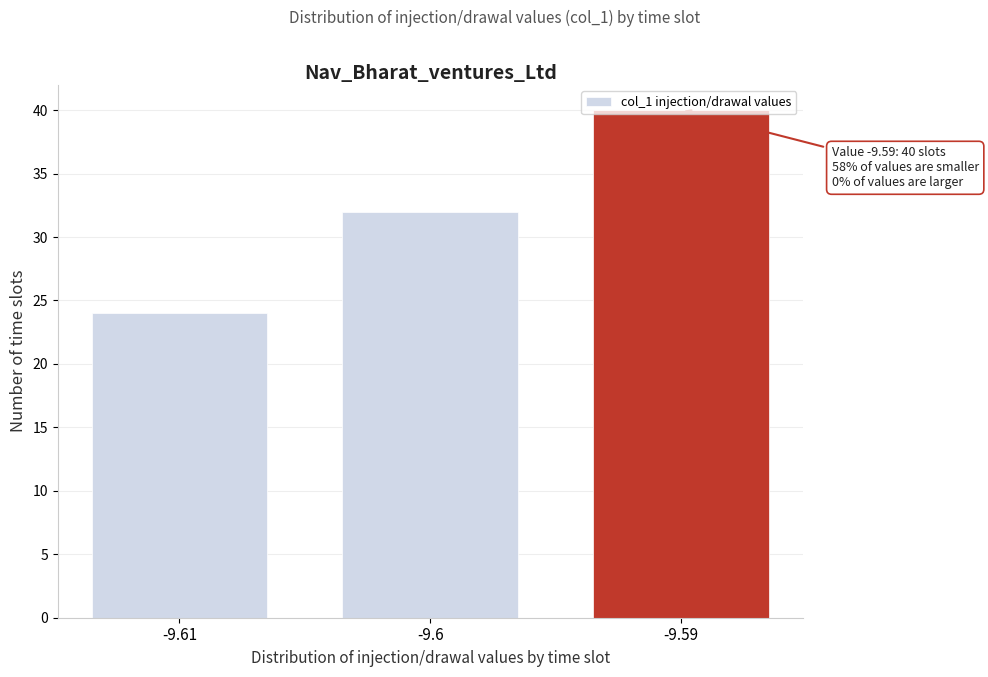

What is the difference between the values at -9.6 and -9.59?

8